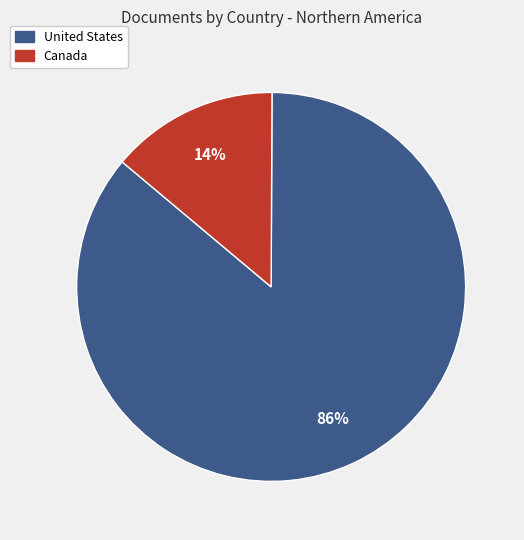

Which has a higher value, United States or Canada?

United States